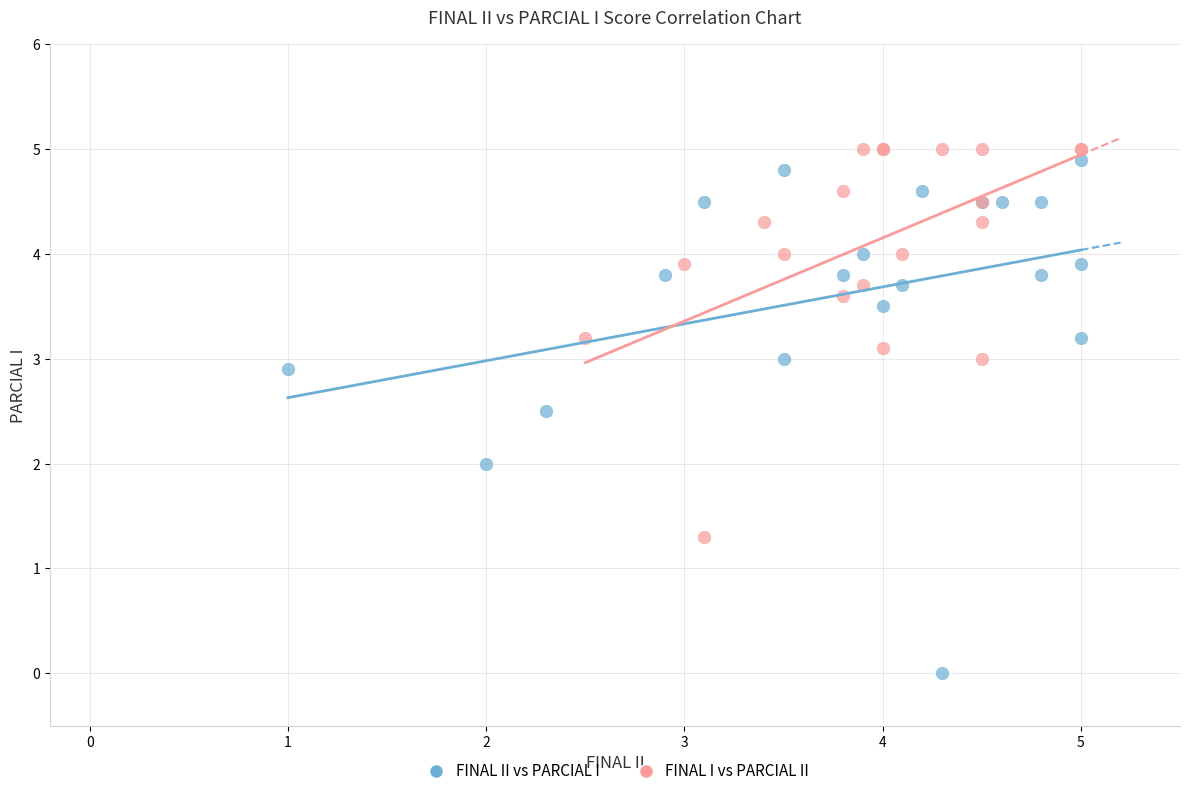

Which series has the widest spread of Y values?

FINAL II vs PARCIAL I